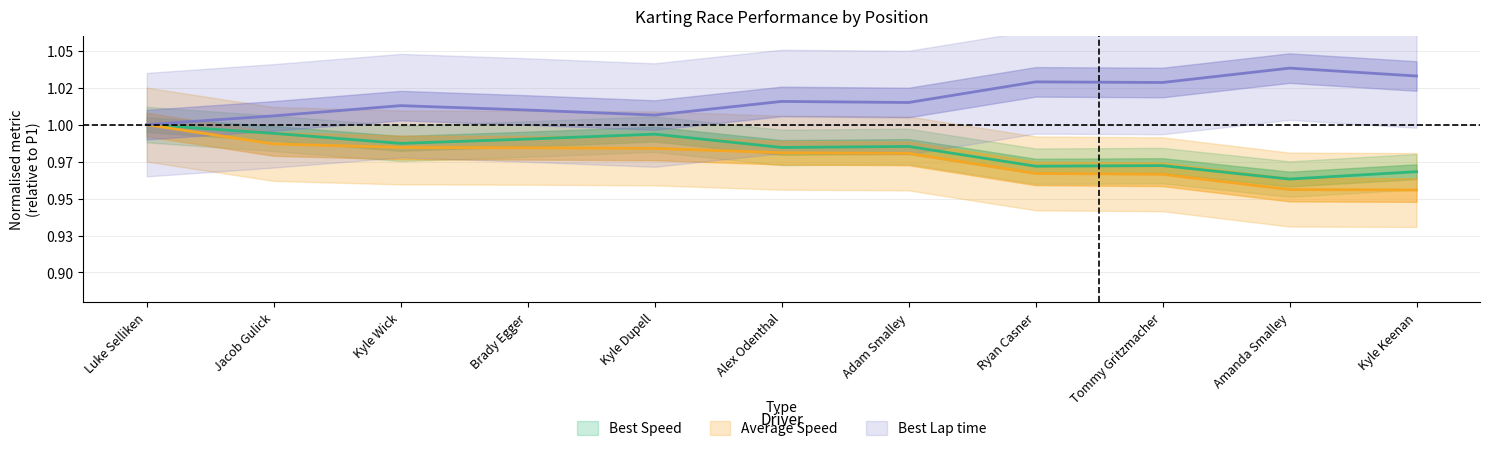

How many lines are shown in the chart?

3